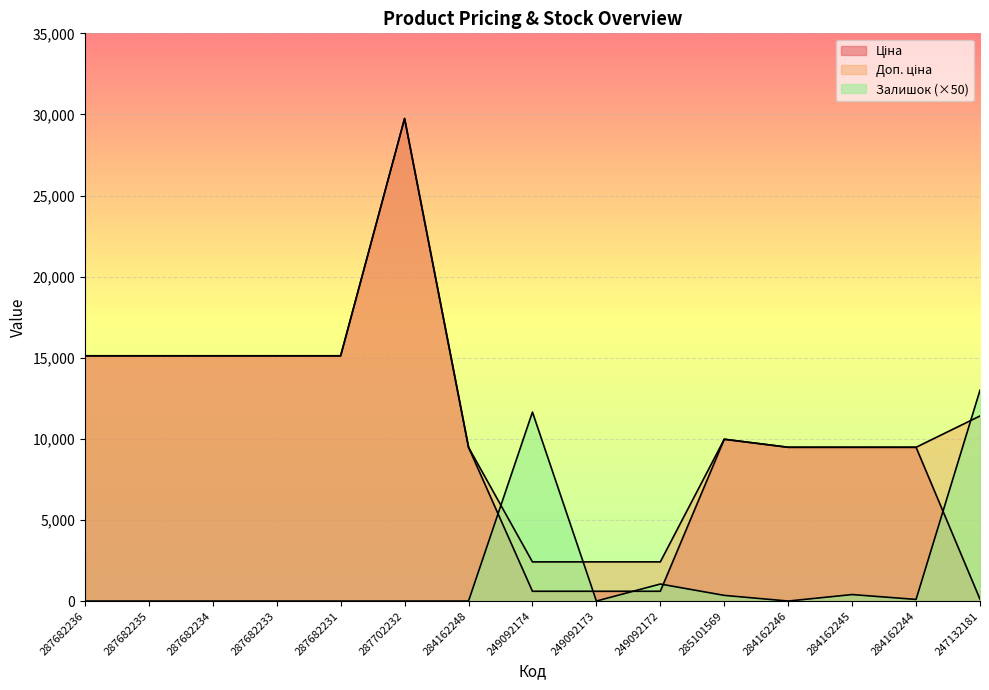

What is the total value across all series at 287682234?

30240.0